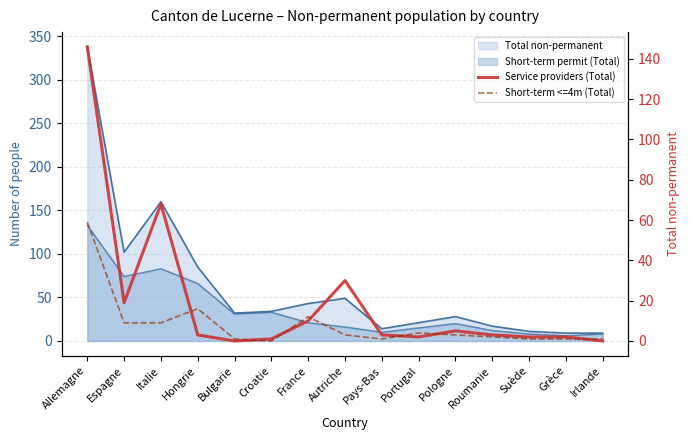

What is the difference between the maximum and minimum values in the Service providers (Total) series?

146